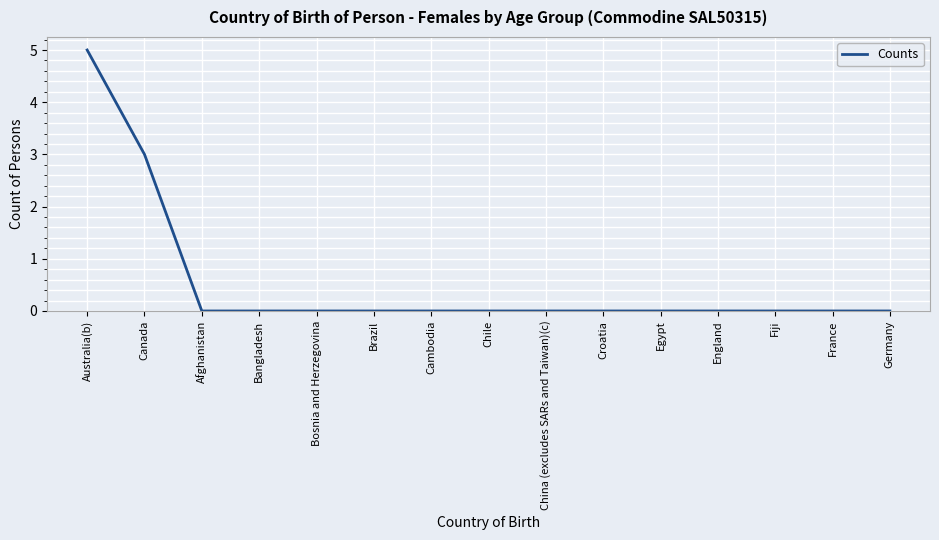

At which category does the chart reach its peak across all series?

Australia(b)